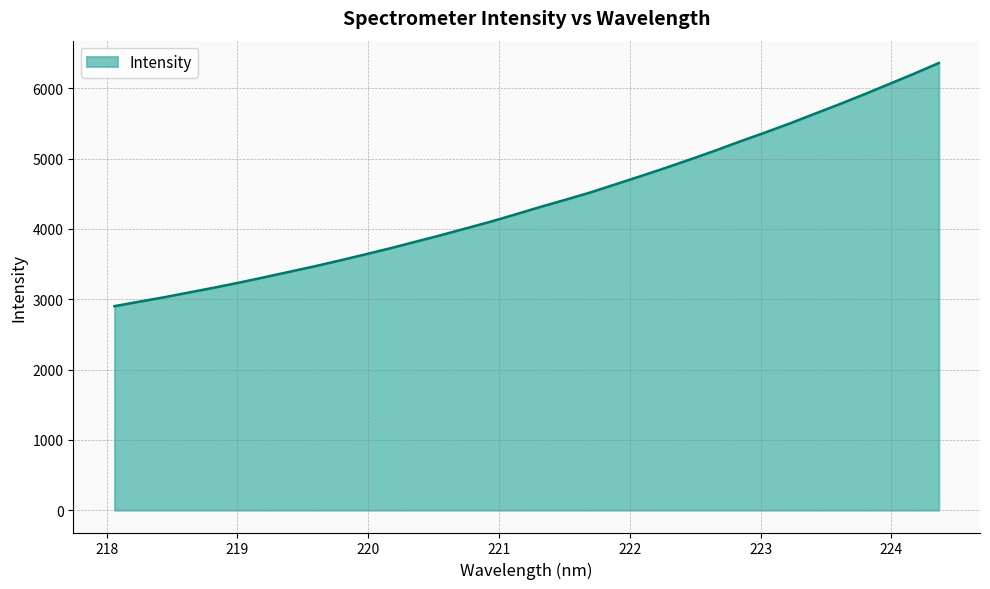

What is the maximum value shown in the chart?

6360.5